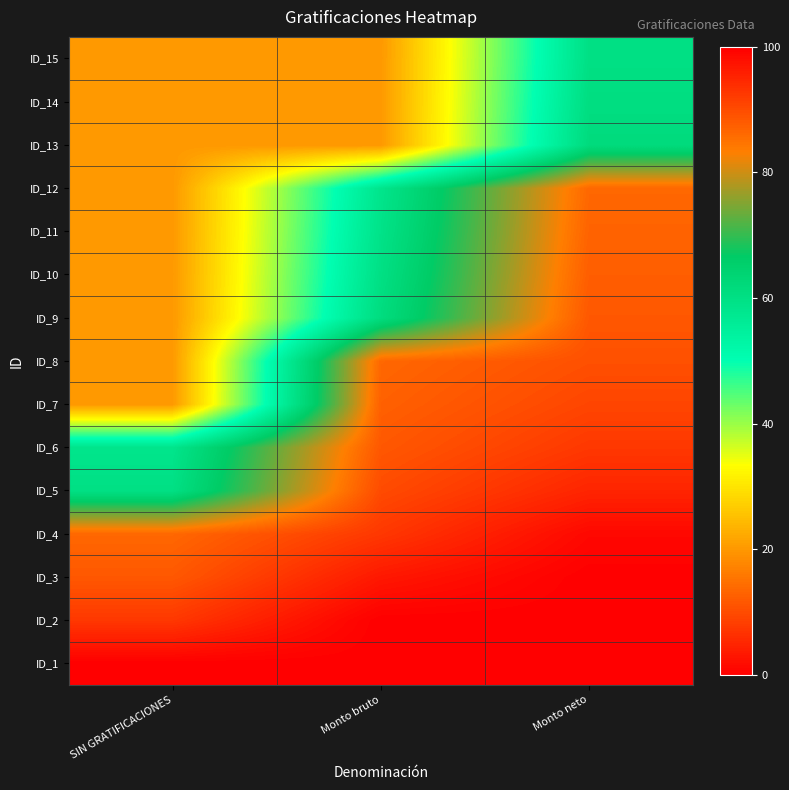

At how many categories does at least one series exceed 41?

3